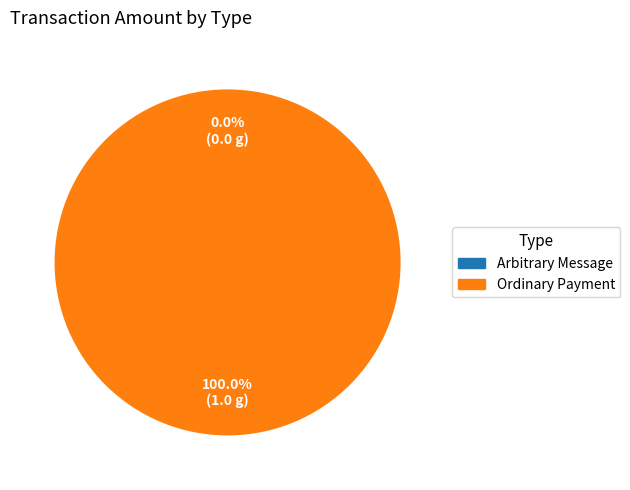

Does Ordinary Payment account for over 50% of the chart?

Yes